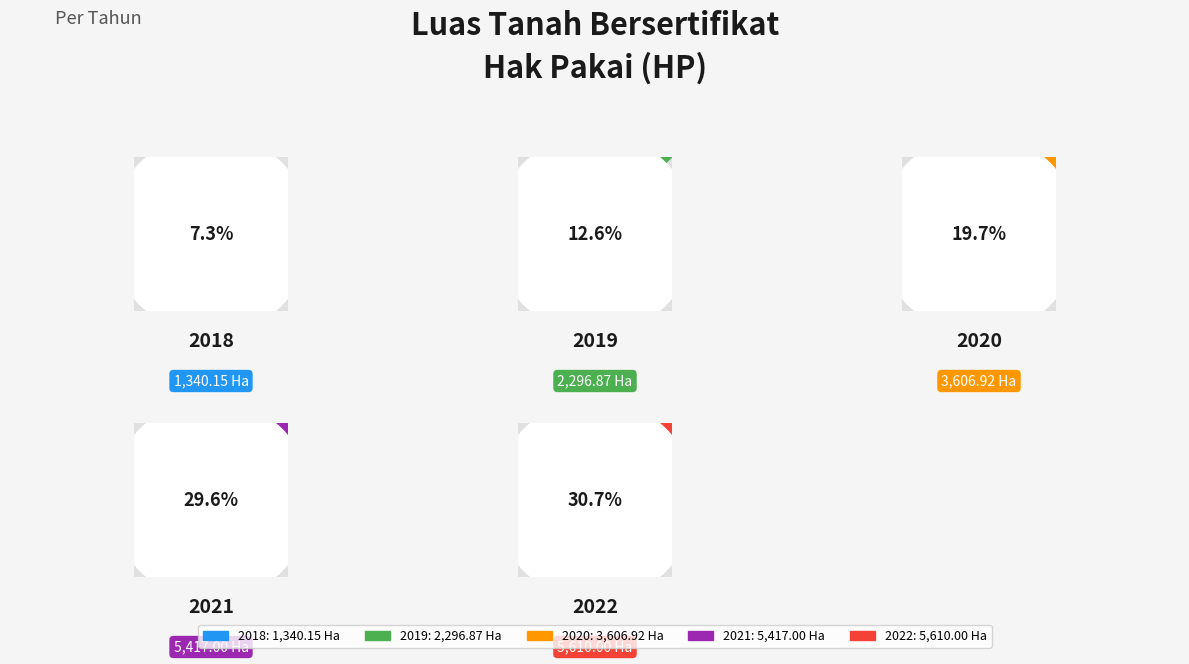

To the nearest percent, what percentage of the pie is 2021?

30%